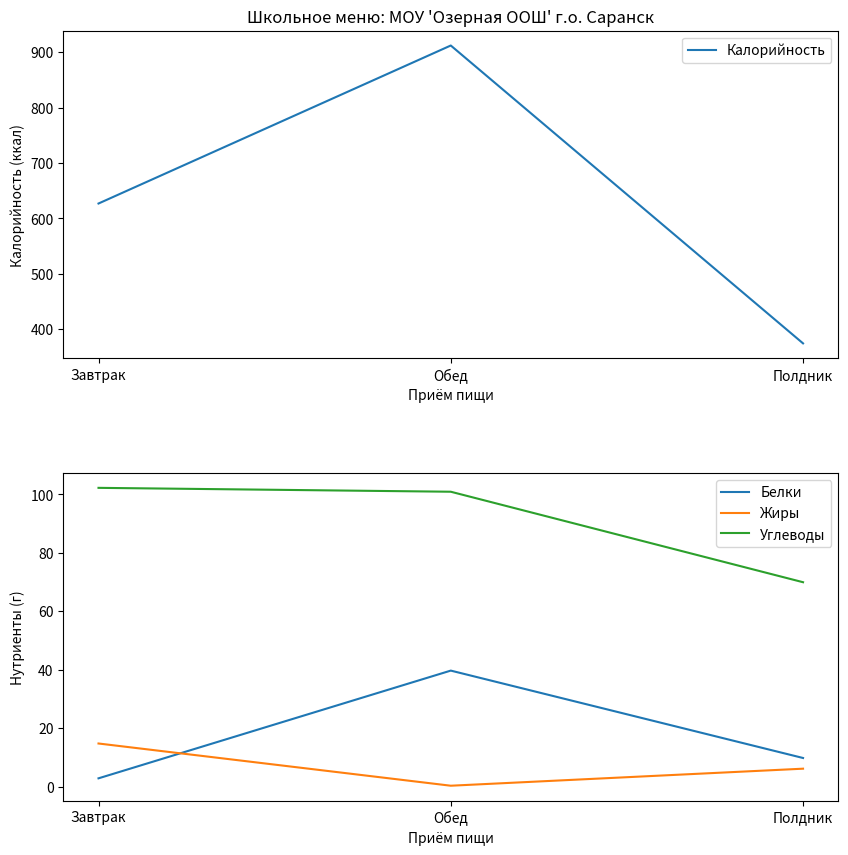

What value does the Калорийность series have at Полдник?

374.3